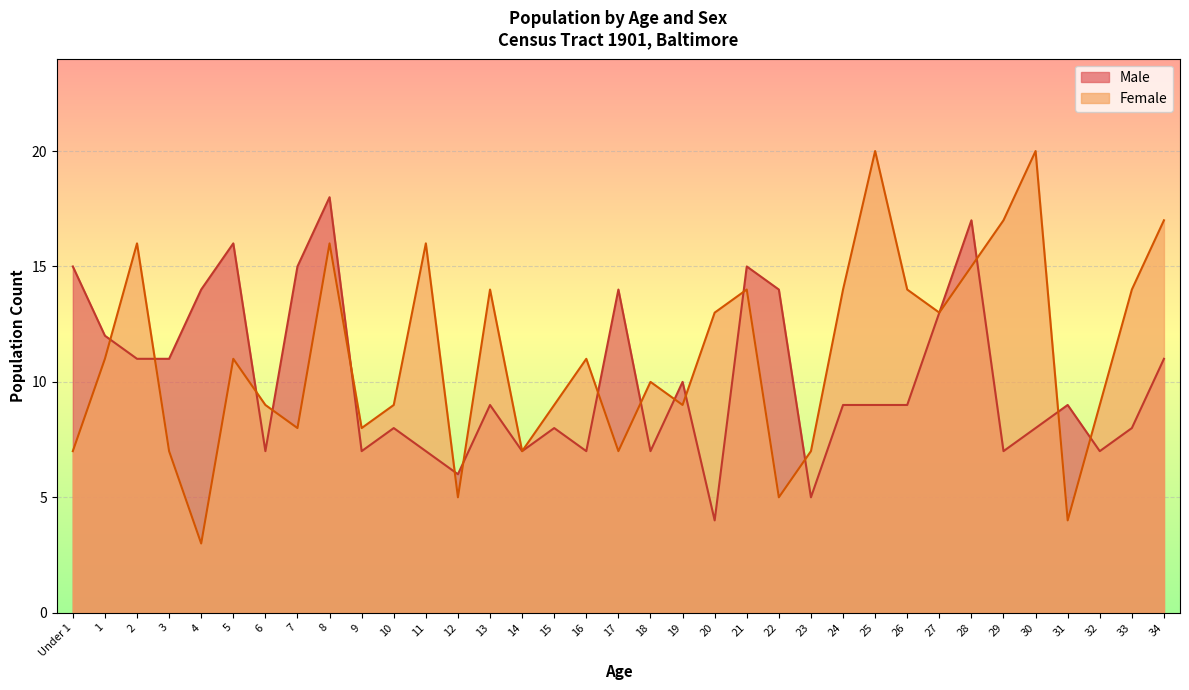

The value of Female at 28 is 15. True or false?

True